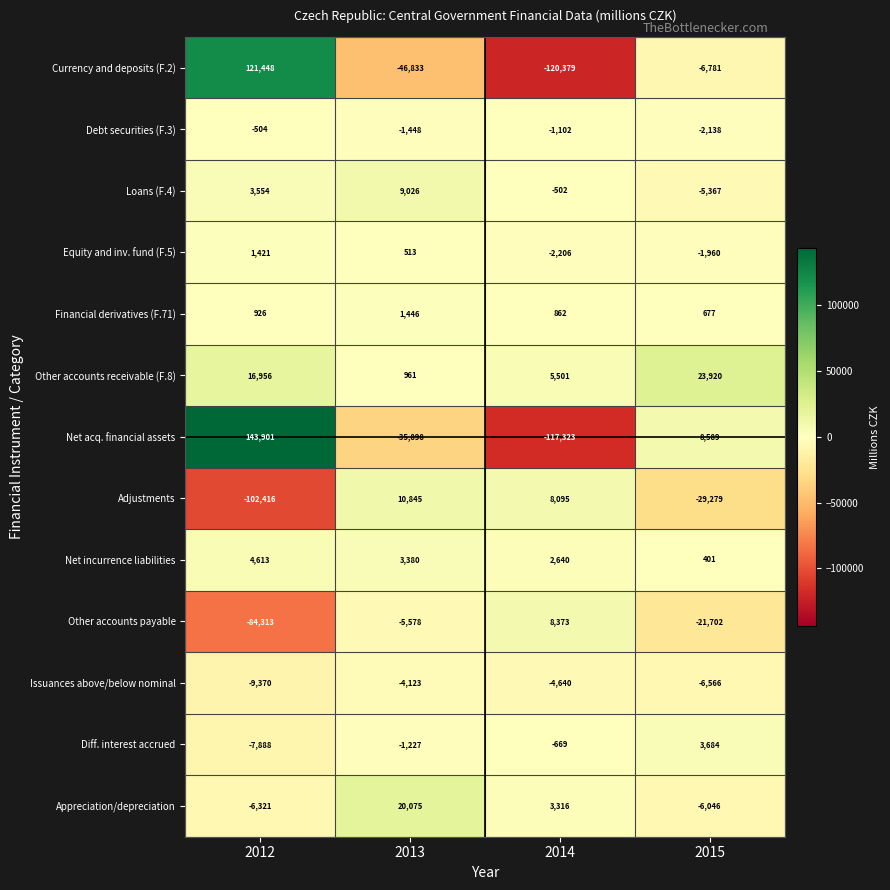

What is the total value across all series at 2014?

-218034